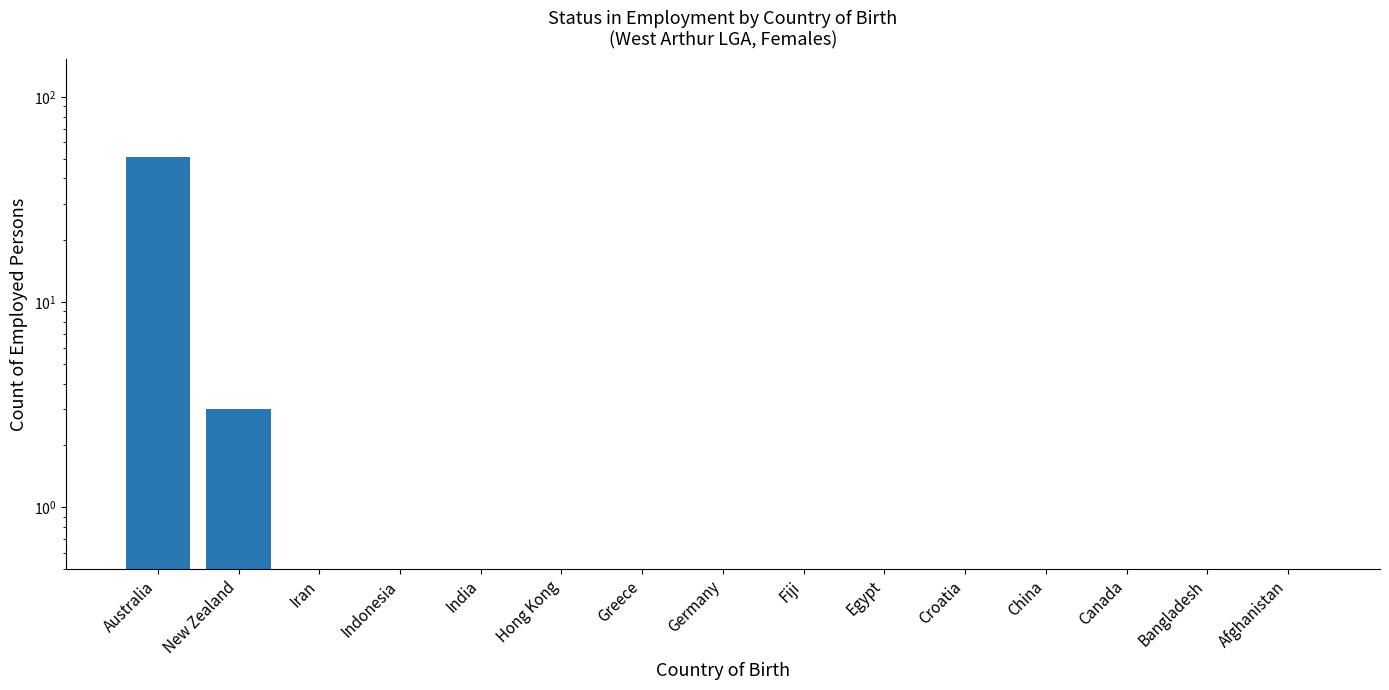

How many bars are there in total?

15